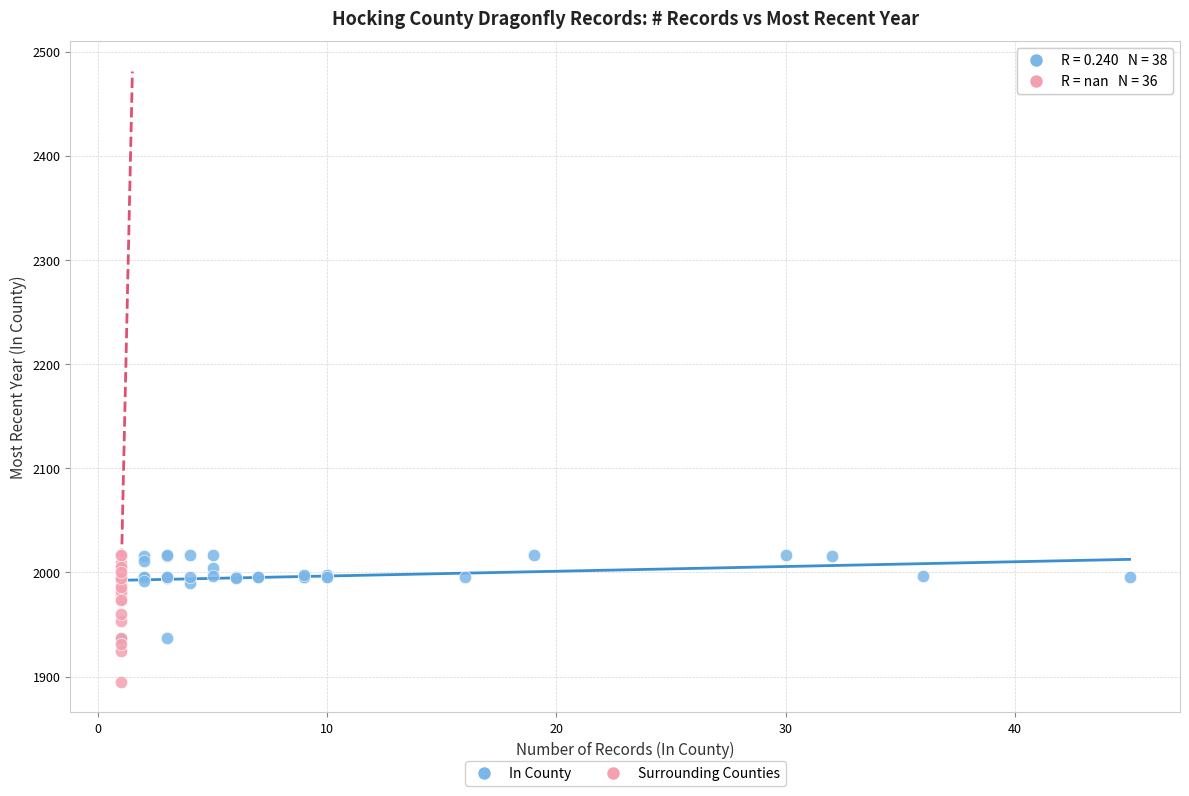

Which series contains the lowest Y value?

Surrounding Counties